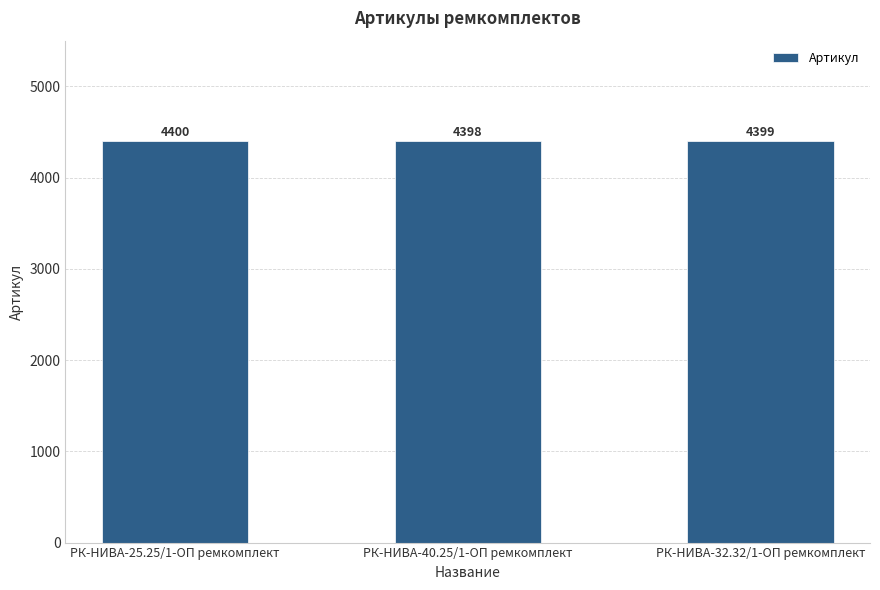

How many data points are less than 4399?

1